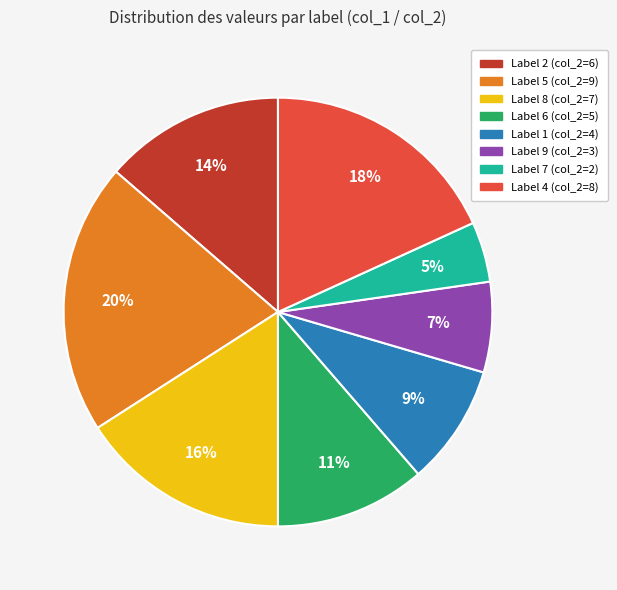

Is there a majority slice in this chart?

No